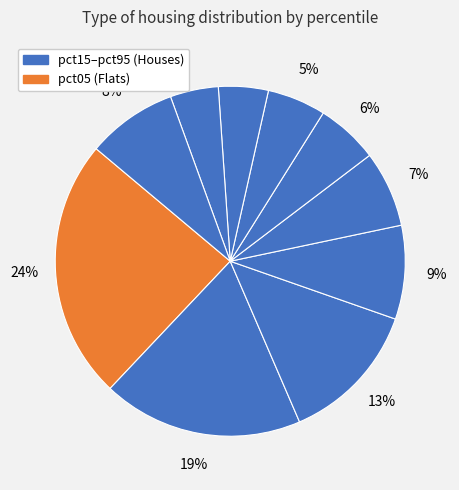

To the nearest percent, what is the average slice percentage?

10%